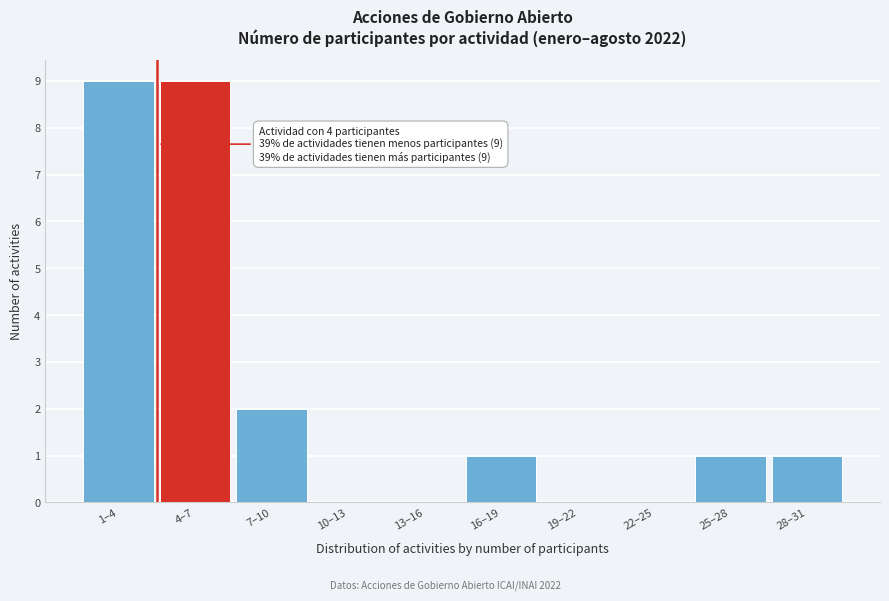

Reading left to right, what are all the values shown in this chart?

1–4=9	4–7=9	7–10=2	10–13=0	13–16=0	16–19=1	19–22=0	22–25=0	25–28=1	28–31=1